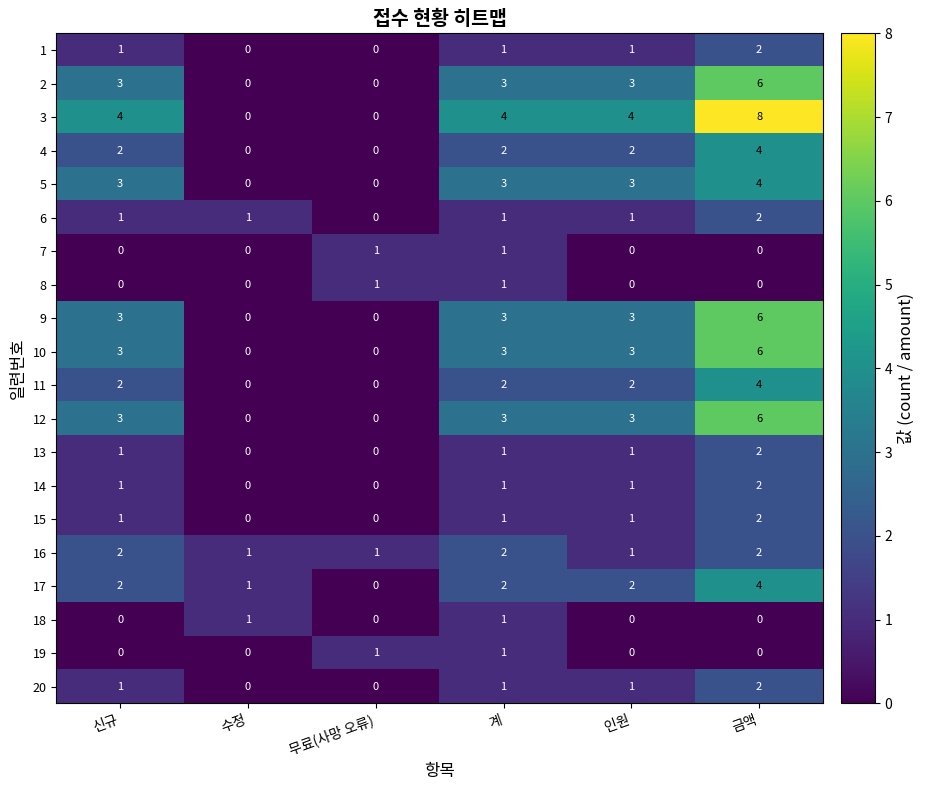

What is the difference between the maximum and minimum values in the 5 series?

4